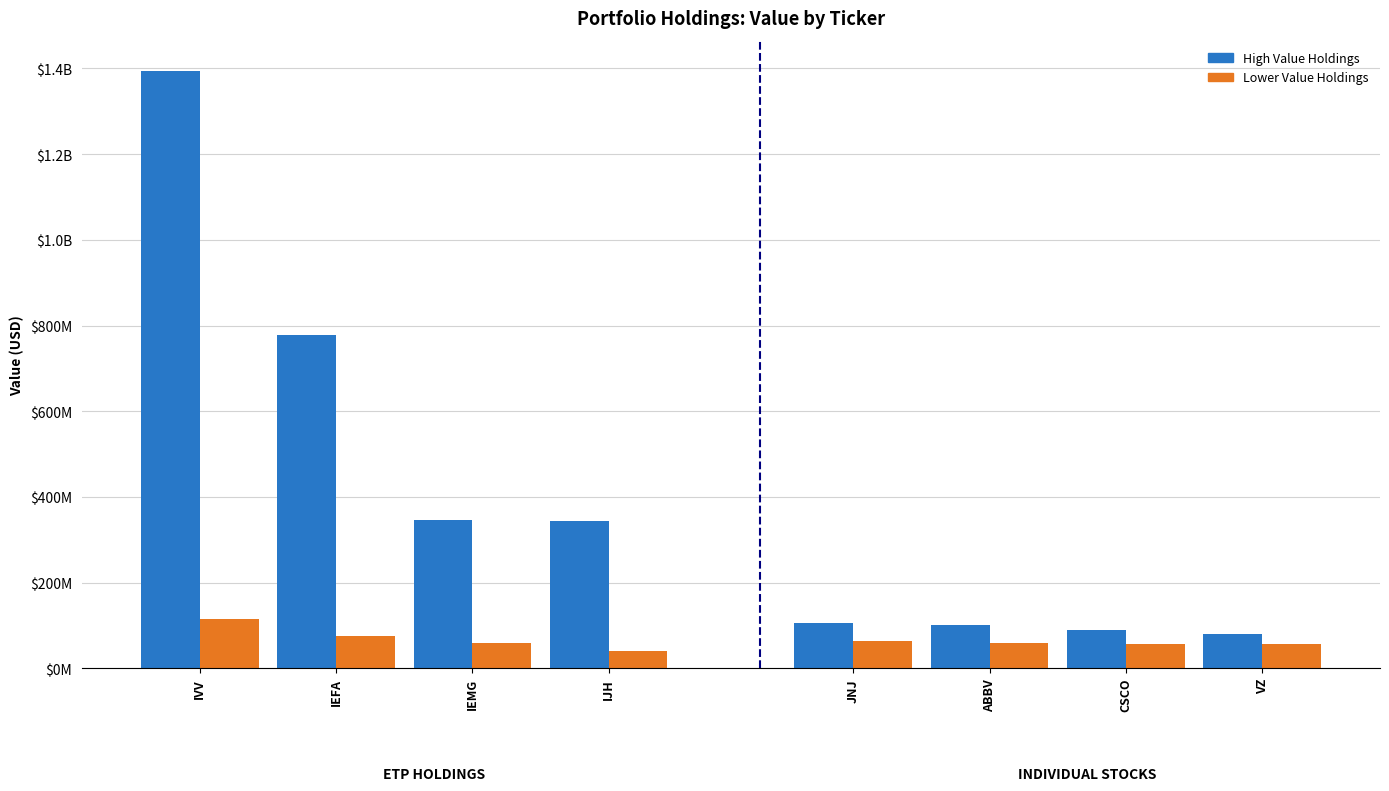

What is the spread (max minus min) of values at IJH?

301470000